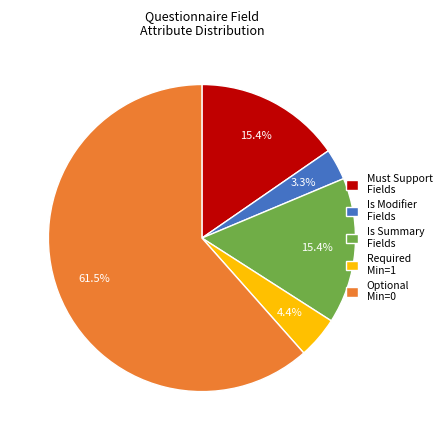

Is there any slice that represents more than half of the pie?

Yes